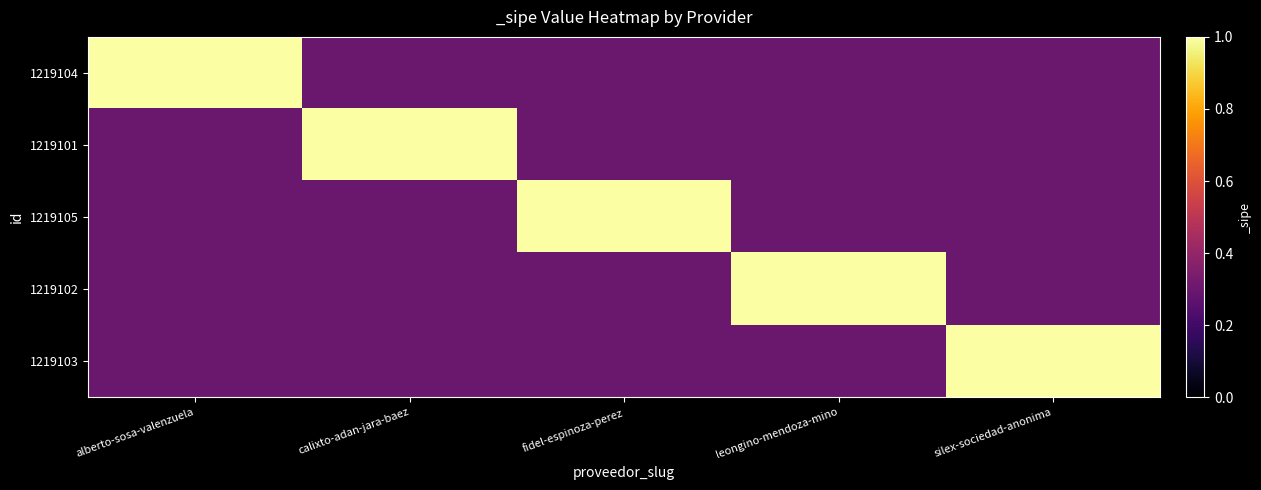

What is the minimum value shown in the chart?

0.3